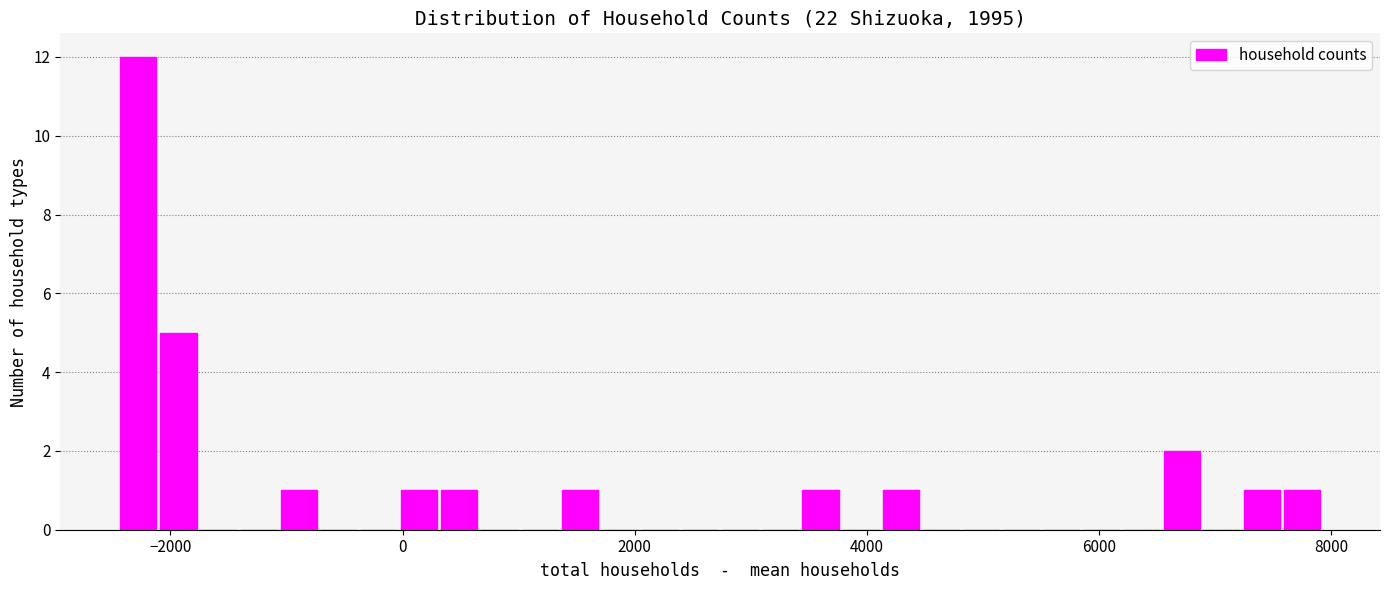

Read against the x-axis, roughly where is the centre of the tallest bar?

-2200